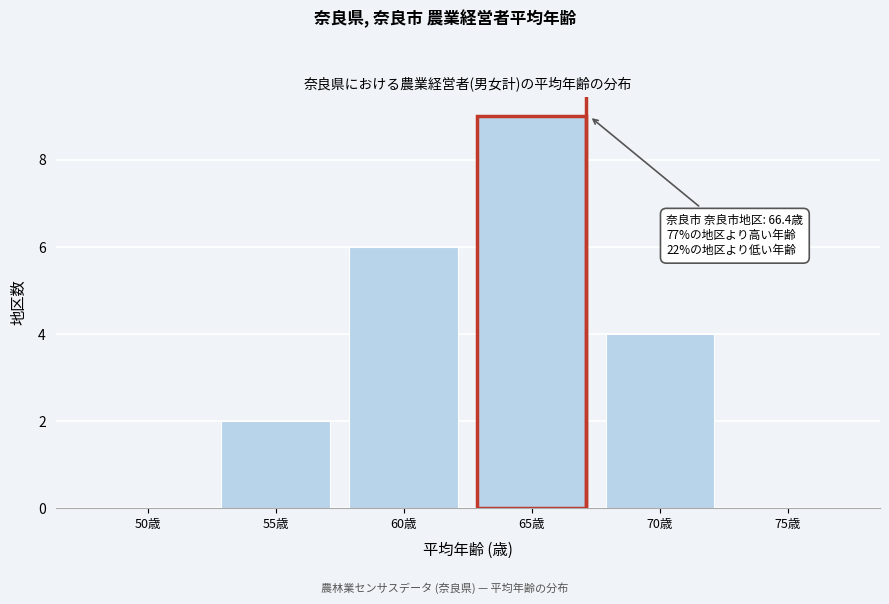

Reading left to right, what are all the values shown in this chart?

50歳=0	55歳=2	60歳=6	65歳=9	70歳=4	75歳=0